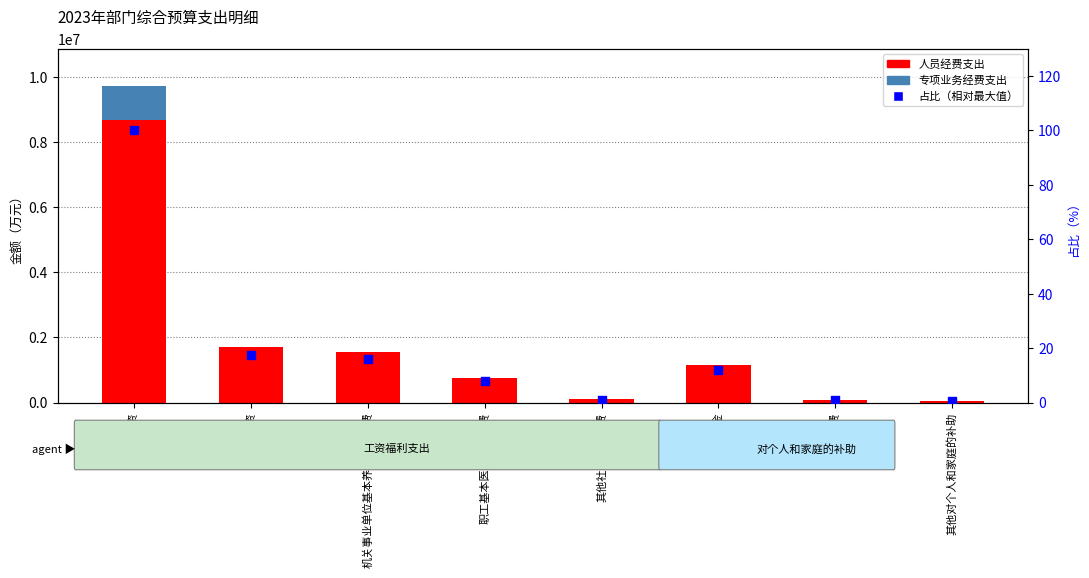

Which series has the largest total across all categories?

人员经费支出